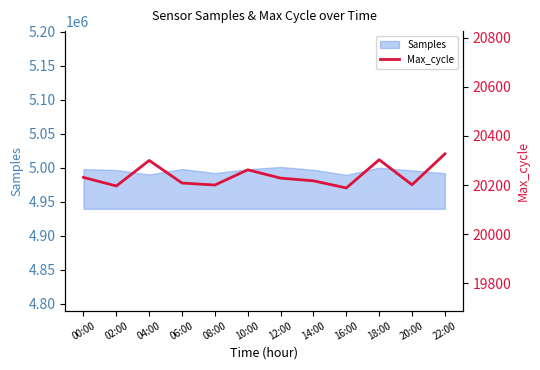

Is it true that Samples equals 4992164 at 08:00?

True